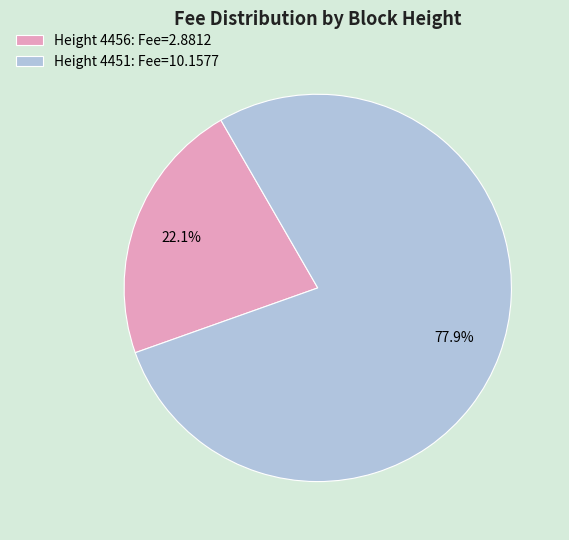

Count the number of slices in the pie.

2